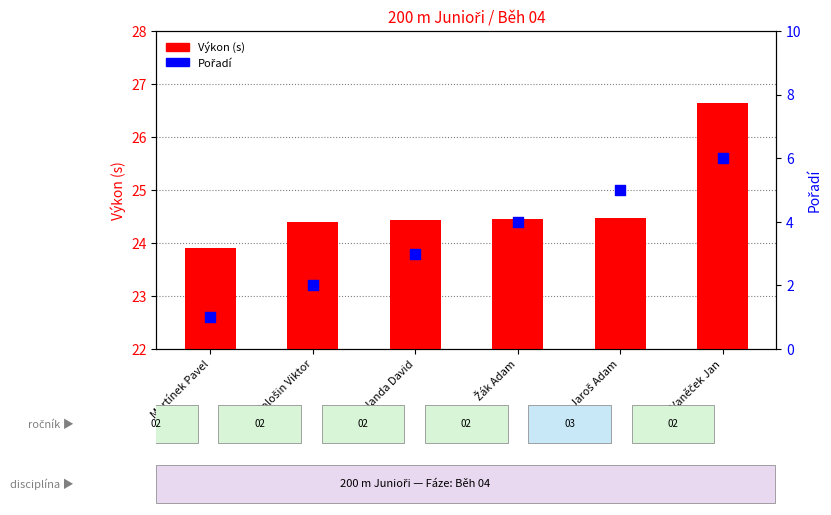

Which series has the largest total across all categories?

Výkon (s)